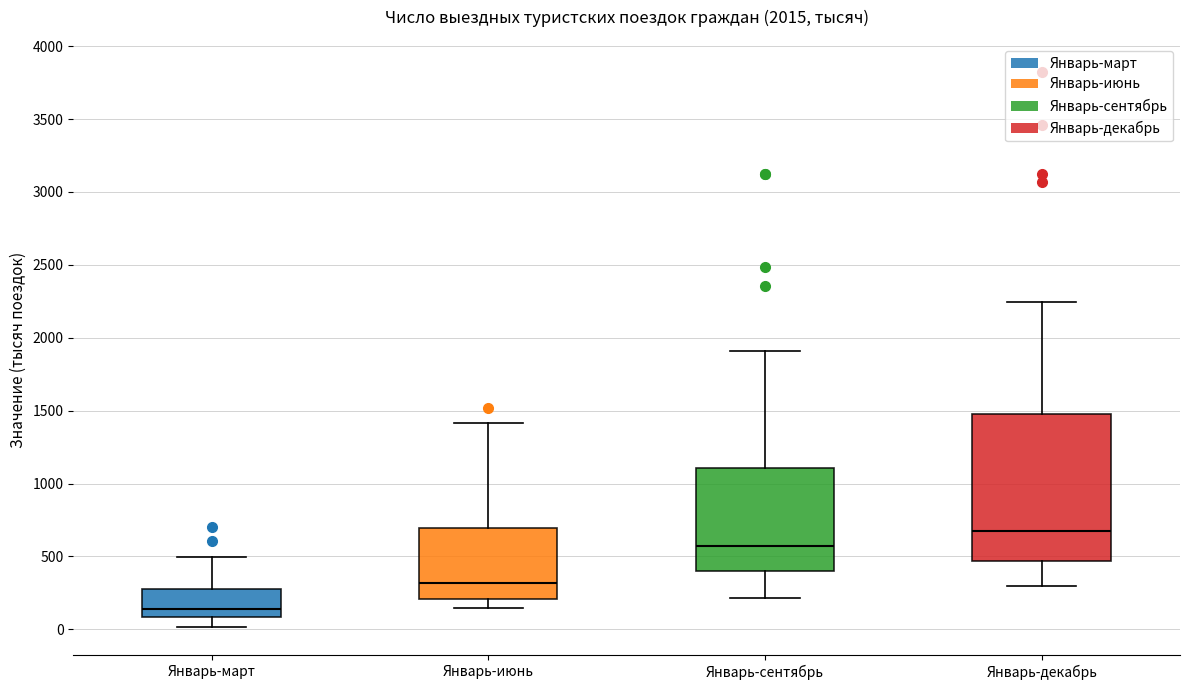

Reading left to right, transcribe this box plot: for each box, give where its median line is, the range the box spans, and where its two whiskers end, as read against the y-axis. The values are not printed on the chart, so give them approximately, as read against the axis.

Январь-март: median 150, box 100 to 300, whiskers 0 to 500
Январь-июнь: median 300, box 200 to 700, whiskers 150 to 1400
Январь-сентябрь: median 550, box 400 to 1100, whiskers 200 to 1900
Январь-декабрь: median 700, box 450 to 1500, whiskers 300 to 2250